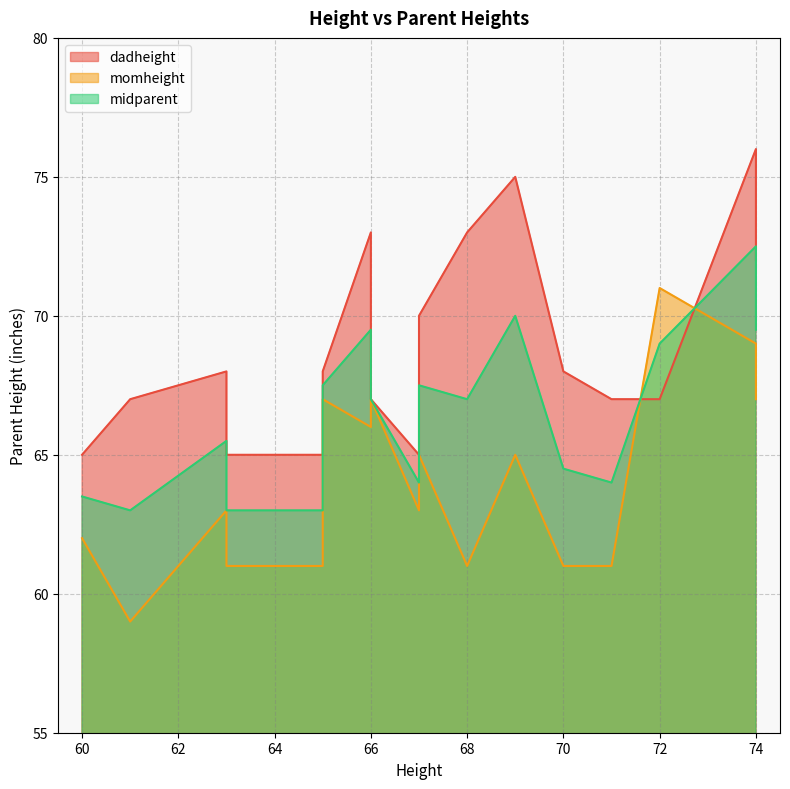

What is the average value of the momheight series?

64.1